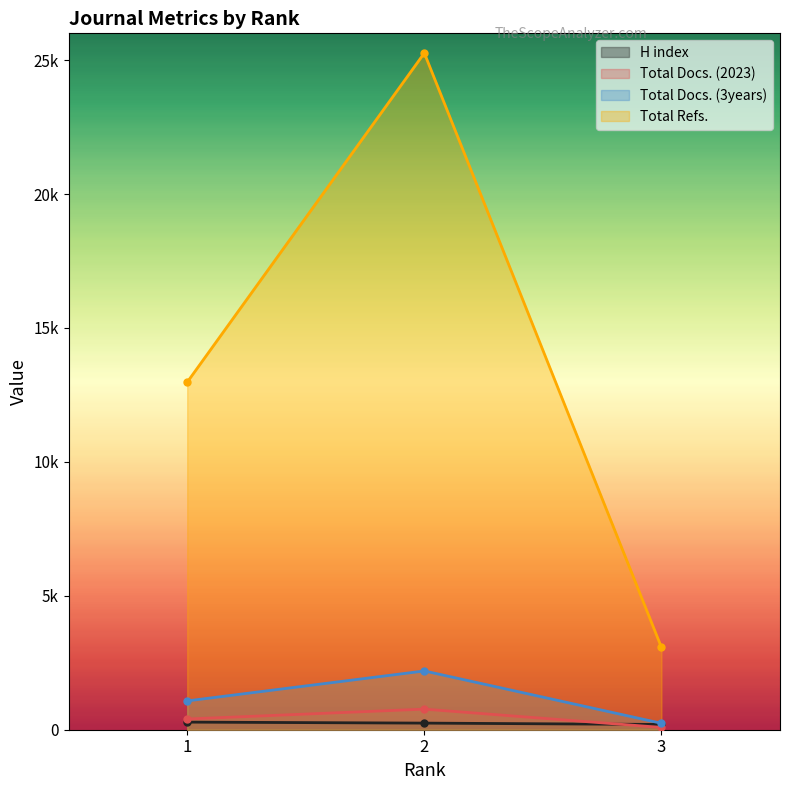

Count the number of data series in this chart.

4